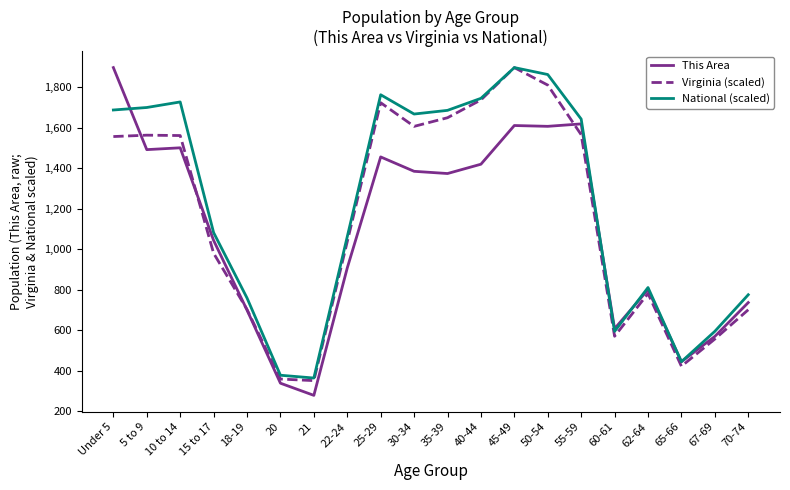

Is it true that National (scaled) equals 363.6 at 21?

True